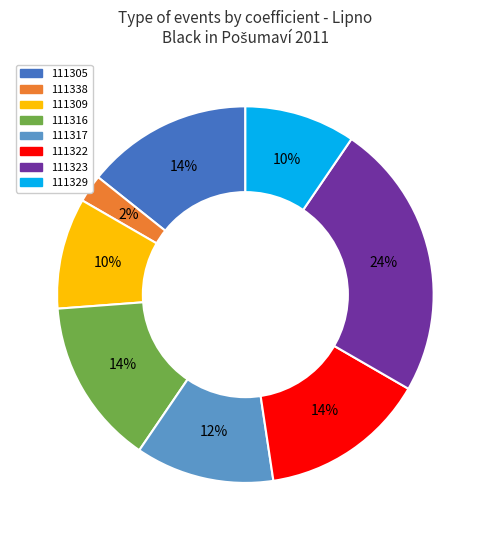

Do 111323 and 111322 together represent more than half of the pie?

No